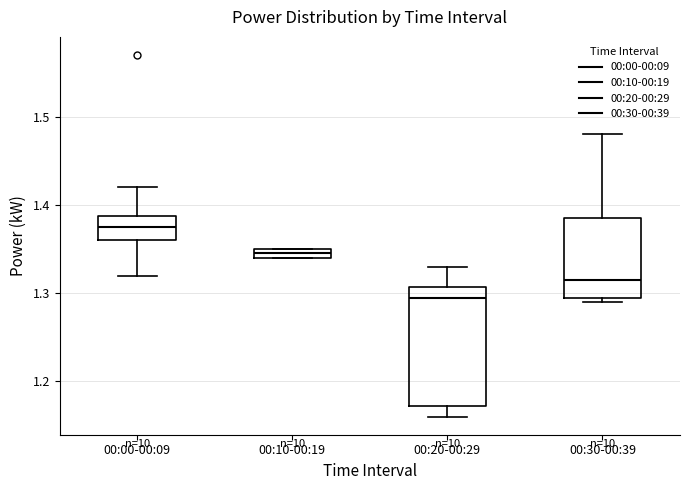

Where does the median line of the box for 00:00-00:09 sit on the y-axis? The values are not printed on the chart, so give them approximately, as read against the axis.

1.38